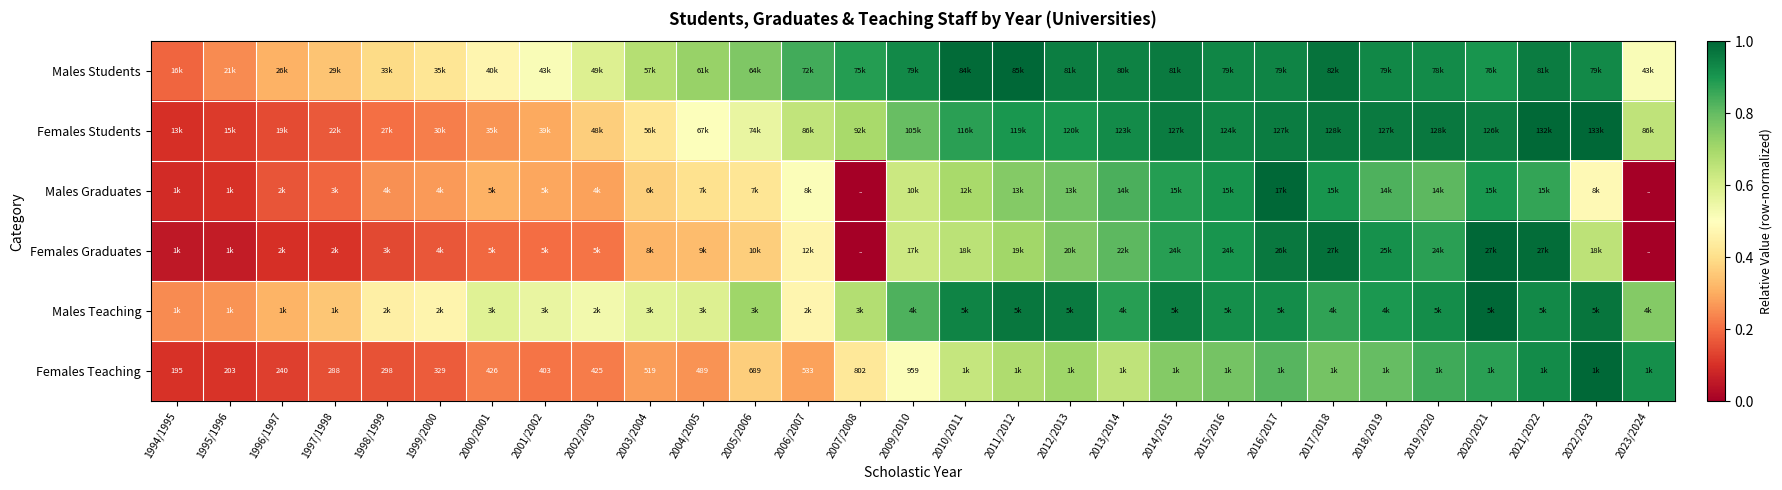

Which category has the lowest value in the Males Graduates series?

2007/2008